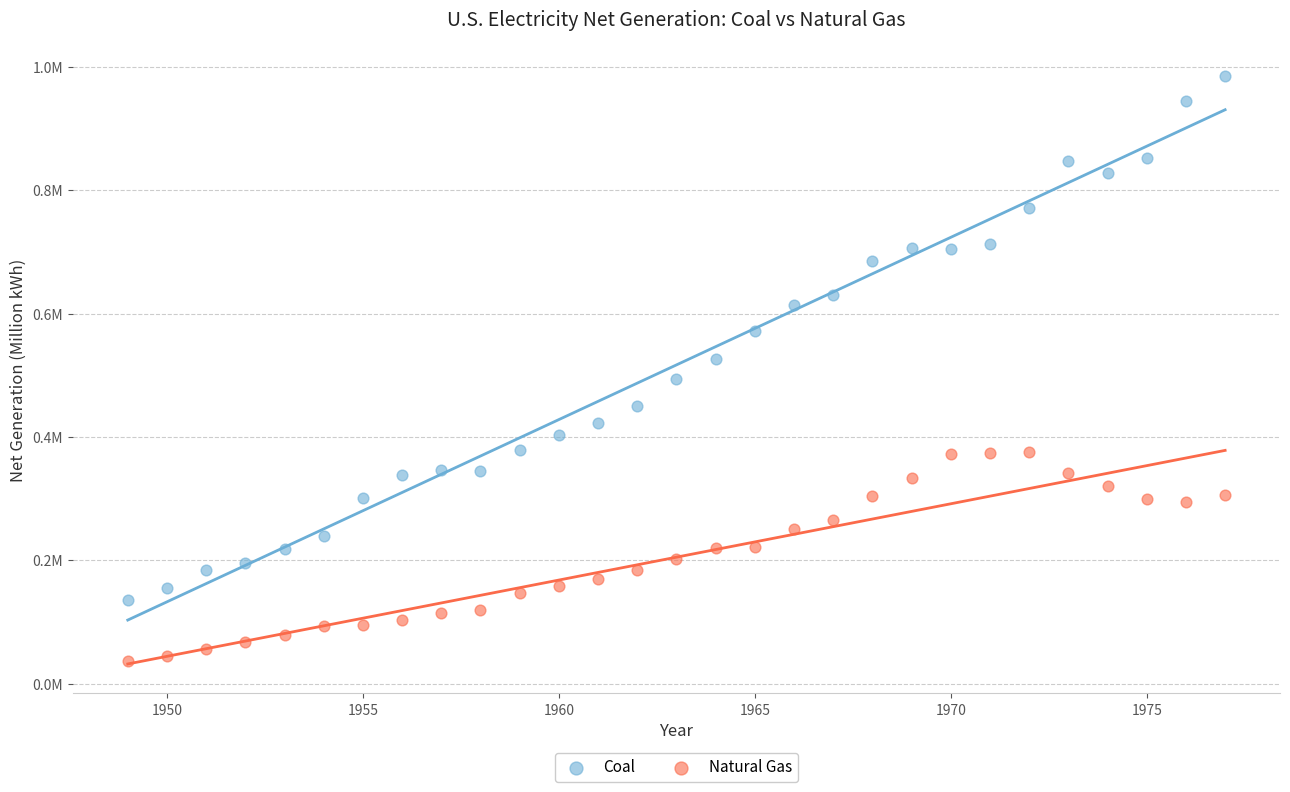

What are all the series names shown in the legend?

Coal, Natural Gas